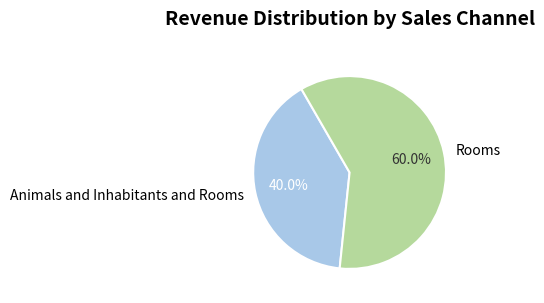

Which category has the smallest portion of the pie?

Animals and Inhabitants and Rooms